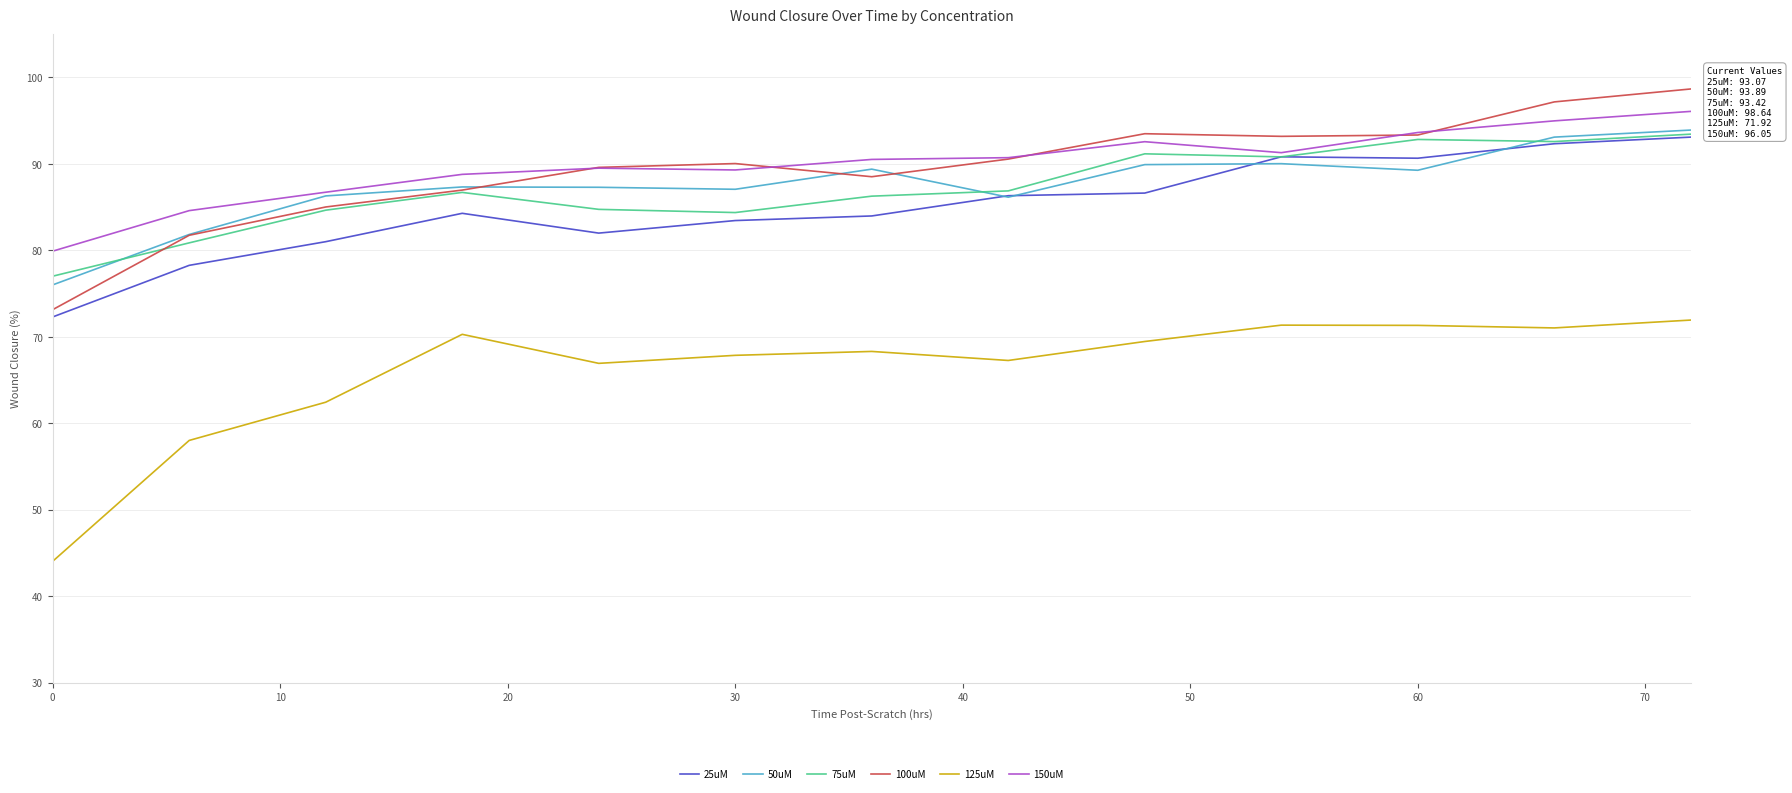

What is the minimum value for 25uM?

72.3